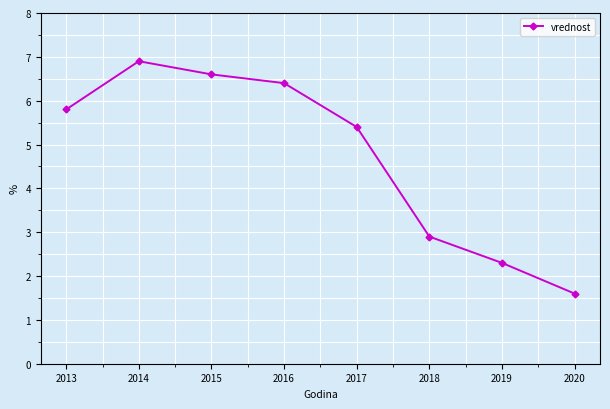

The value at 2015 is 6.6. True or false?

True